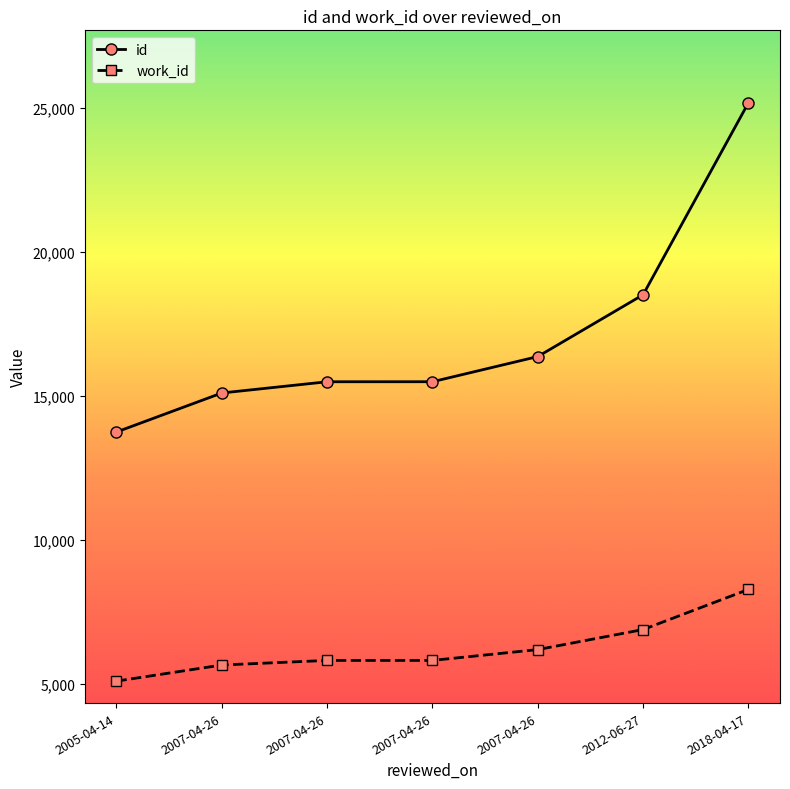

What are all the series names shown in the legend?

id, work_id